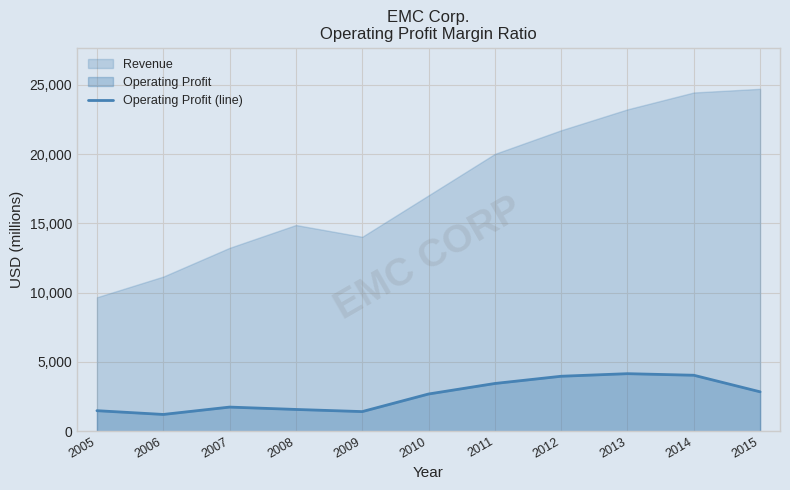

What is the minimum value shown in the chart?

1208